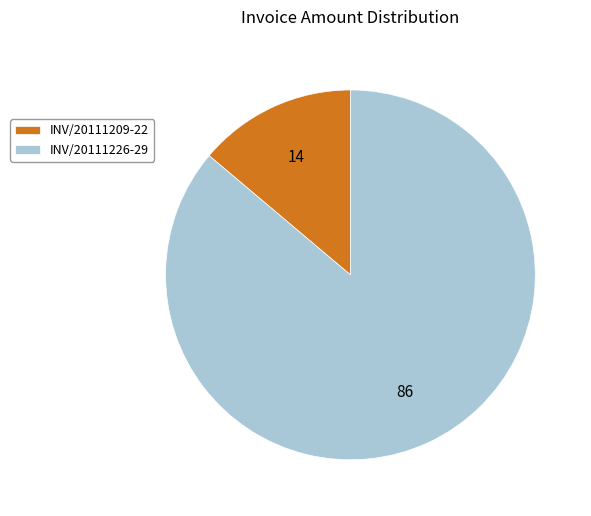

Which slice represents more than half of the pie?

INV/20111226-29